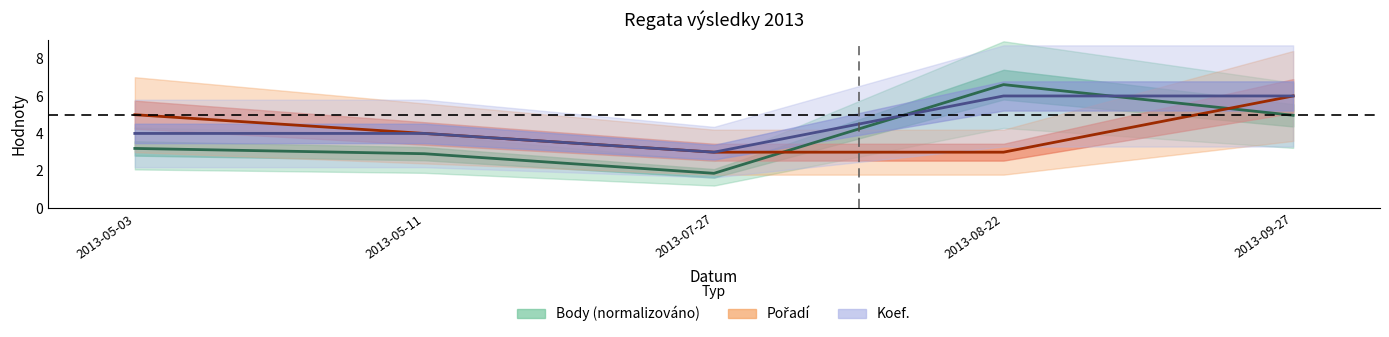

What is the difference between the maximum and minimum values in the Body (tis.) series?

4.7